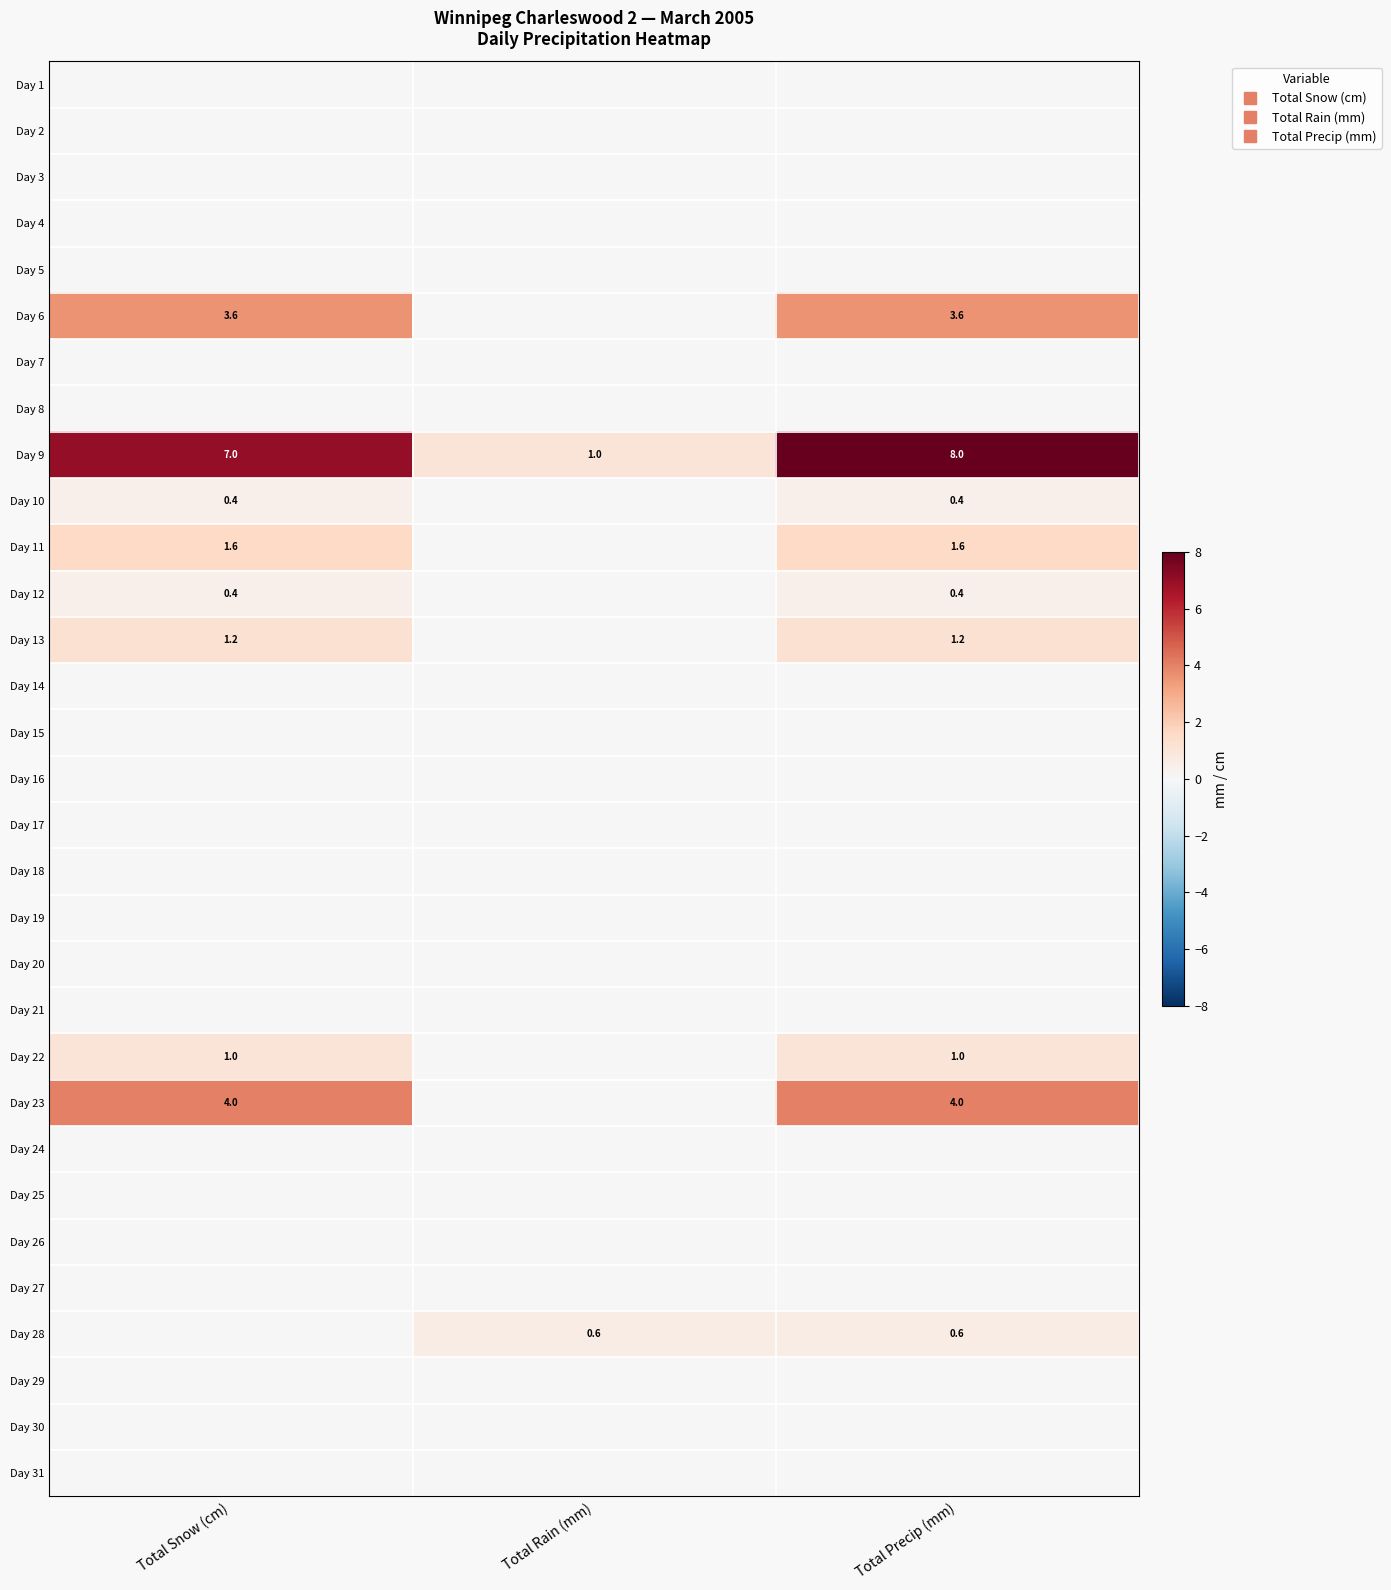

Rank the series by their maximum value, from highest to lowest.

Day 9, Day 23, Day 6, Day 11, Day 13, Day 22, Day 28, Day 10, Day 12, Day 1, Day 2, Day 3, Day 4, Day 5, Day 7, Day 8, Day 14, Day 15, Day 16, Day 17, Day 18, Day 19, Day 20, Day 21, Day 24, Day 25, Day 26, Day 27, Day 29, Day 30, Day 31